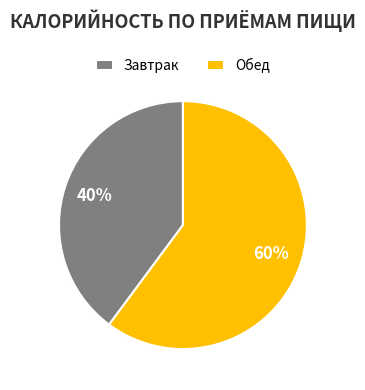

Which has a higher value, Обед or Завтрак?

Обед